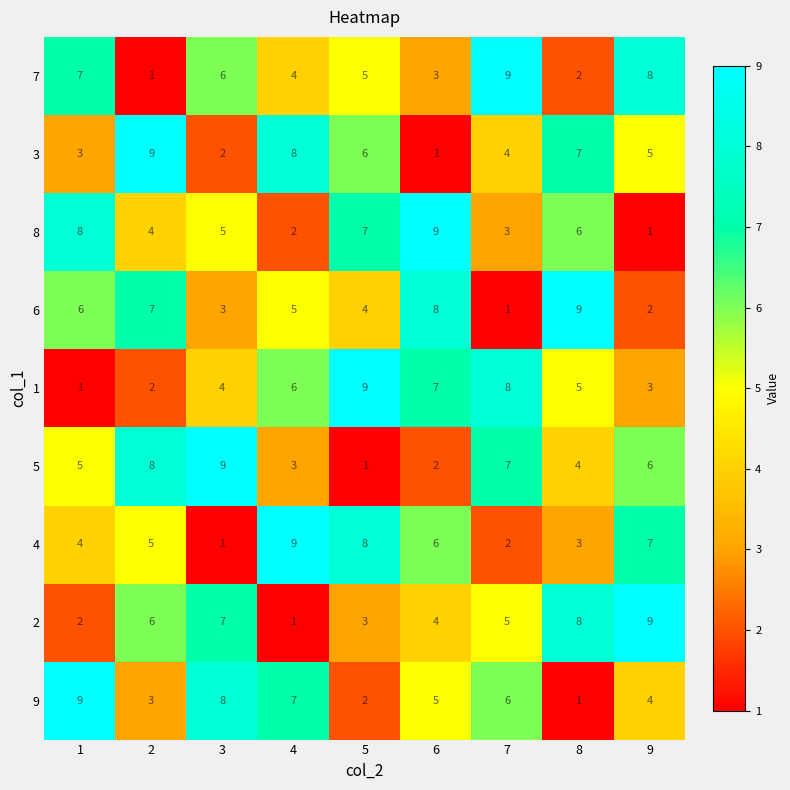

What is the sum of the 5 values at 5 and 8?

5